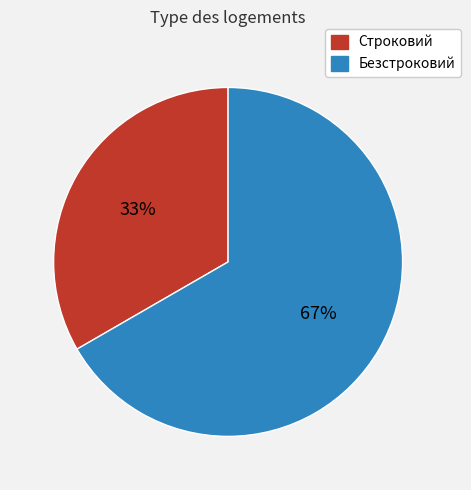

Which slice is the largest?

Безстроковий